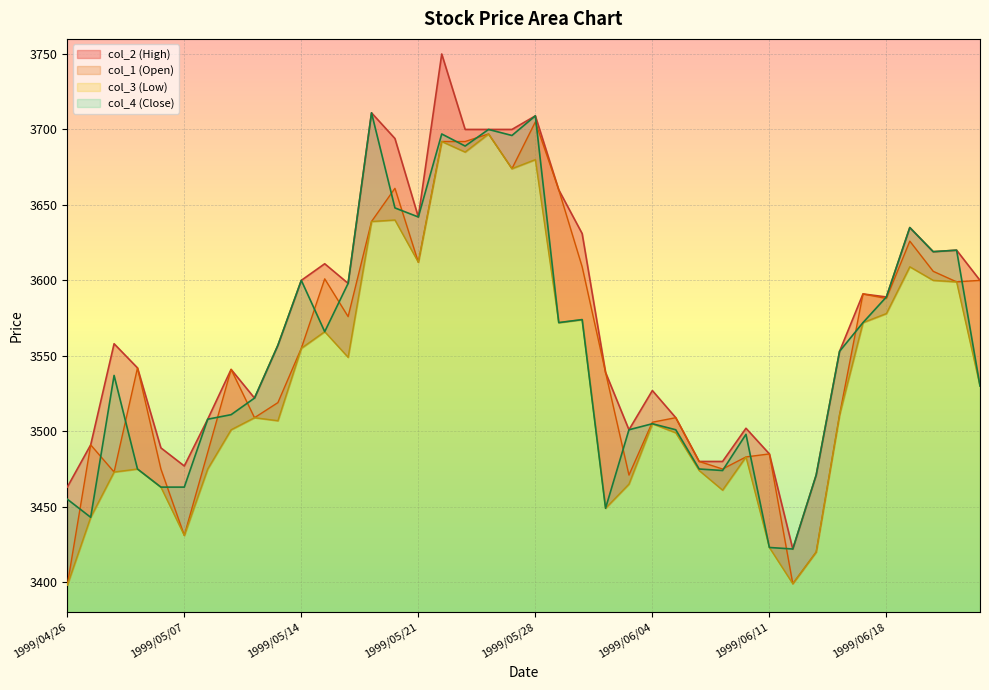

Rank the series by their maximum value, from lowest to highest.

col_3, col_1, col_4, col_2